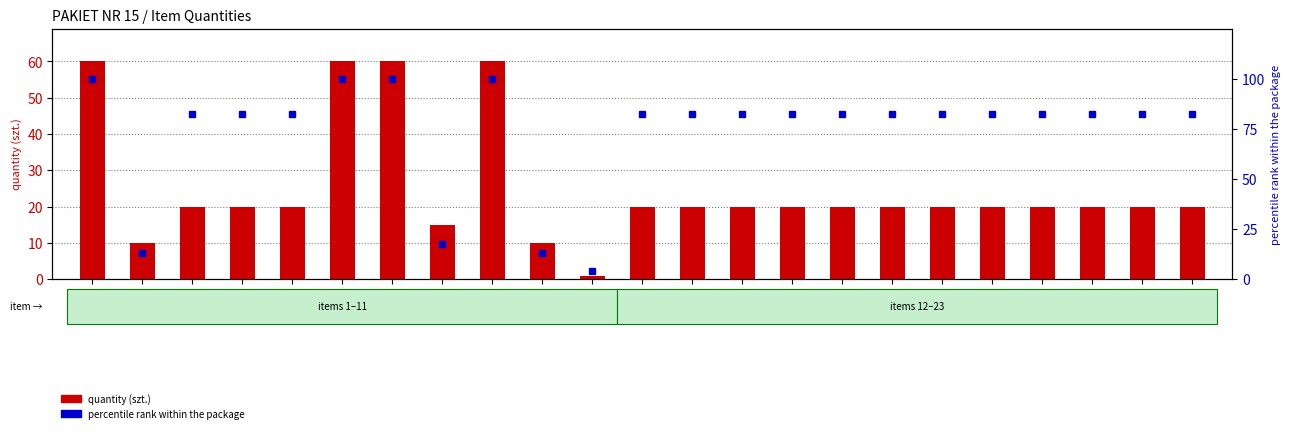

List the labels in order of quantity (szt.) value, smallest first.

11, 2, 10, 8, 3, 4, 5, 12, 13, 14, 15, 16, 17, 18, 19, 20, 21, 22, 23, 1, 6, 7, 9